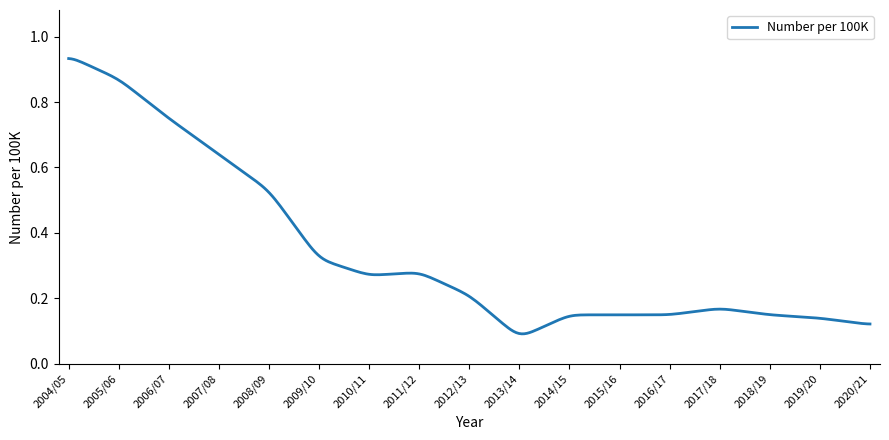

Does the chart display data point markers on the line(s)?

No